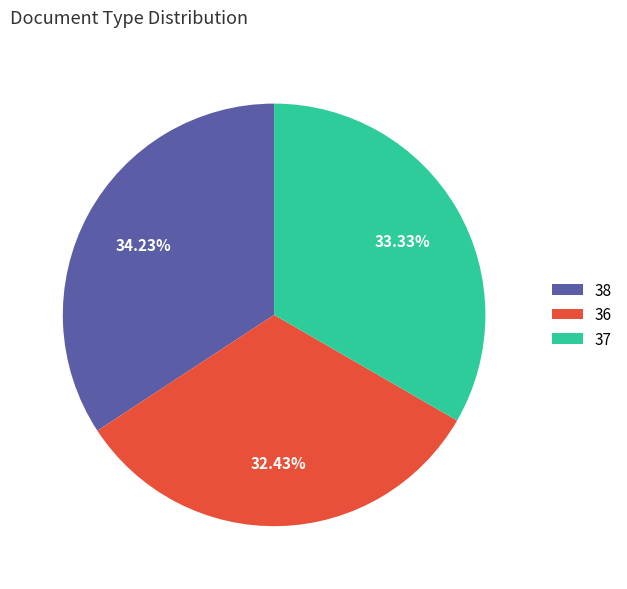

Do 36 and 38 together represent more than half of the pie?

Yes